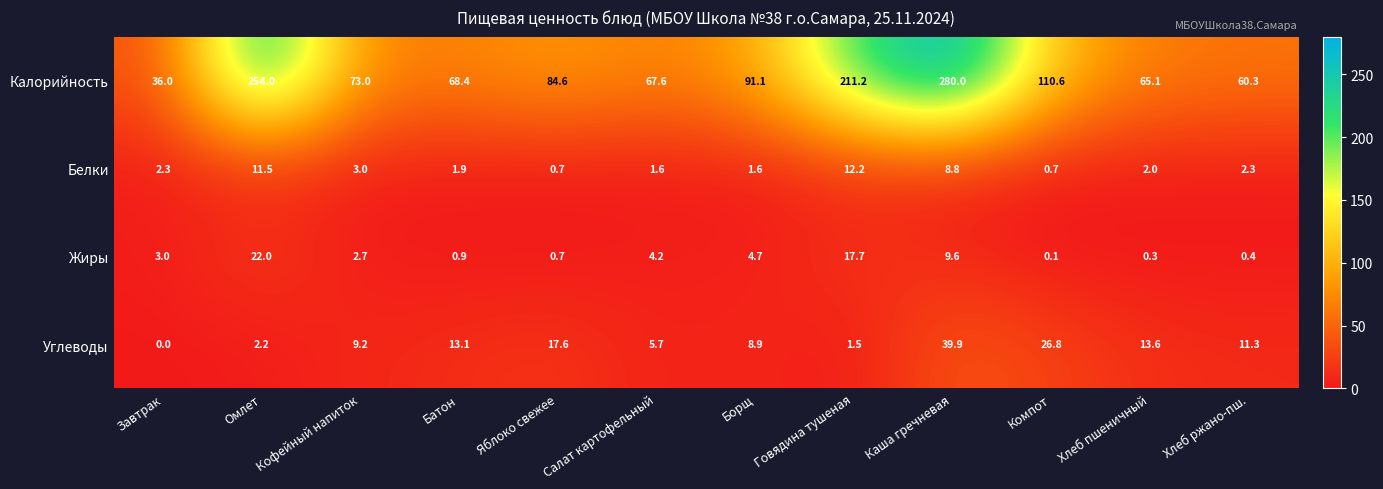

At which label is Белки closest to 6?

Каша гречневая